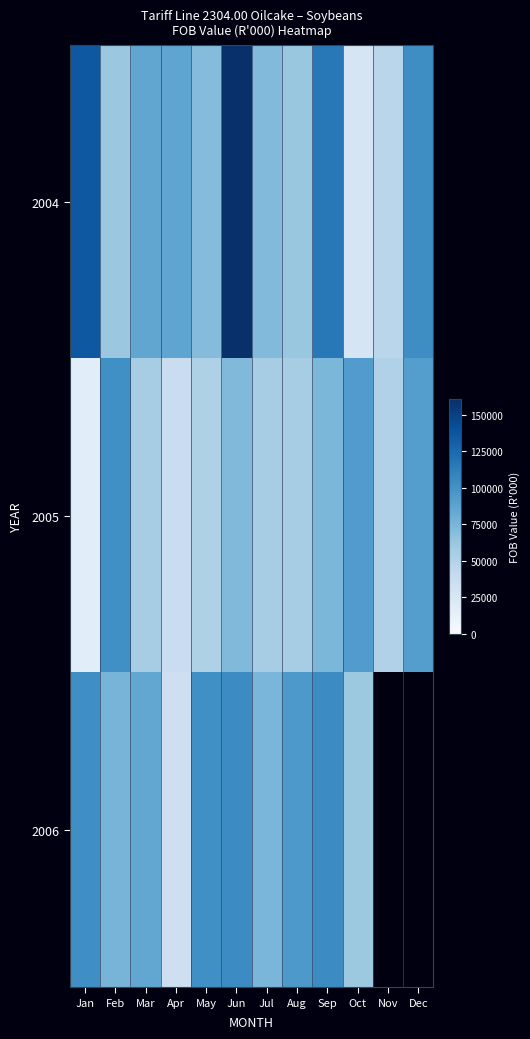

What is the average value of the 2004 series?

85215.0